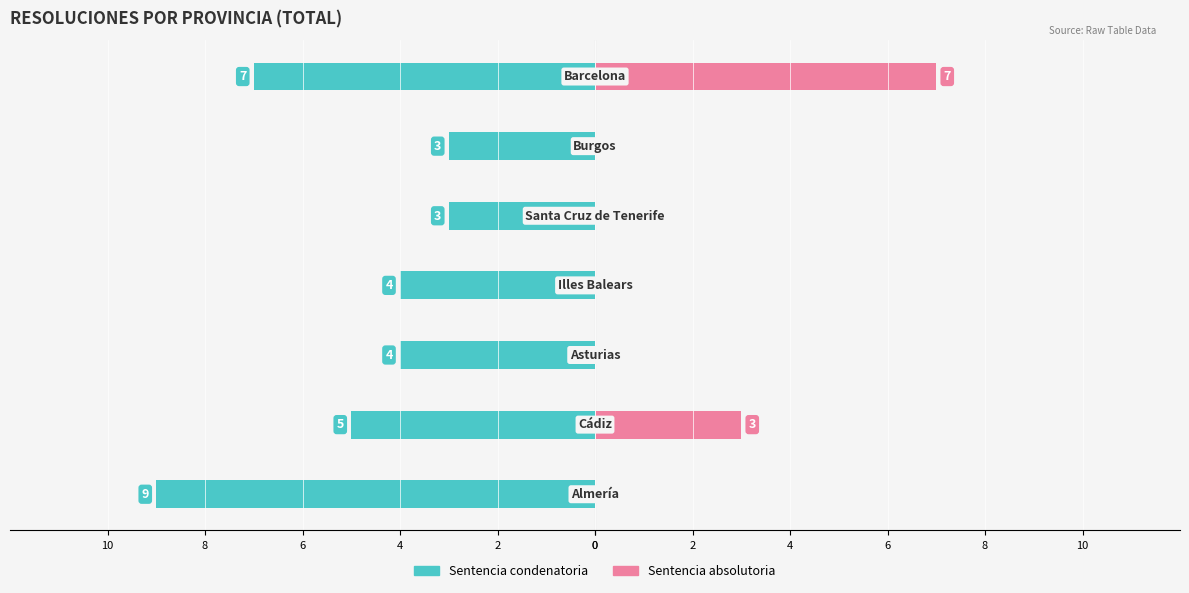

What is the sum of the Sentencia condenatoria values at 6 and 4?

-8